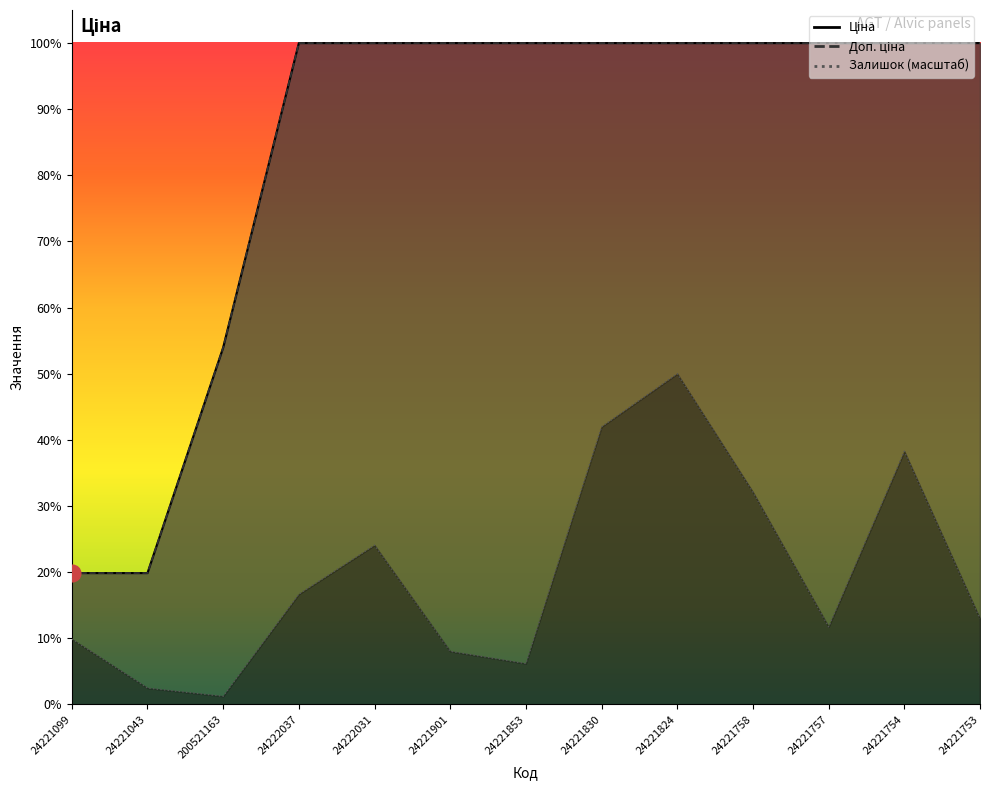

Between 24221099 and 24221753, which series saw the biggest shift?

Ціна